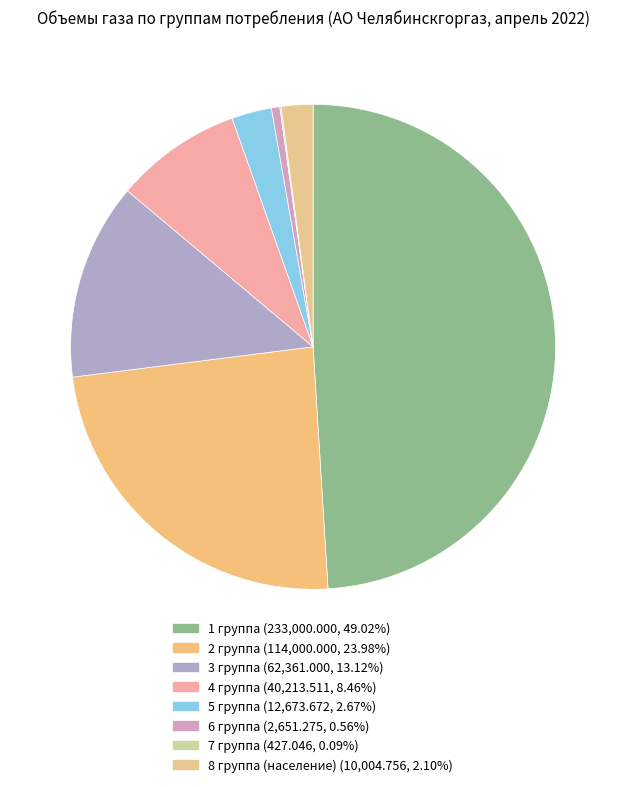

How many segments does this pie chart have?

8